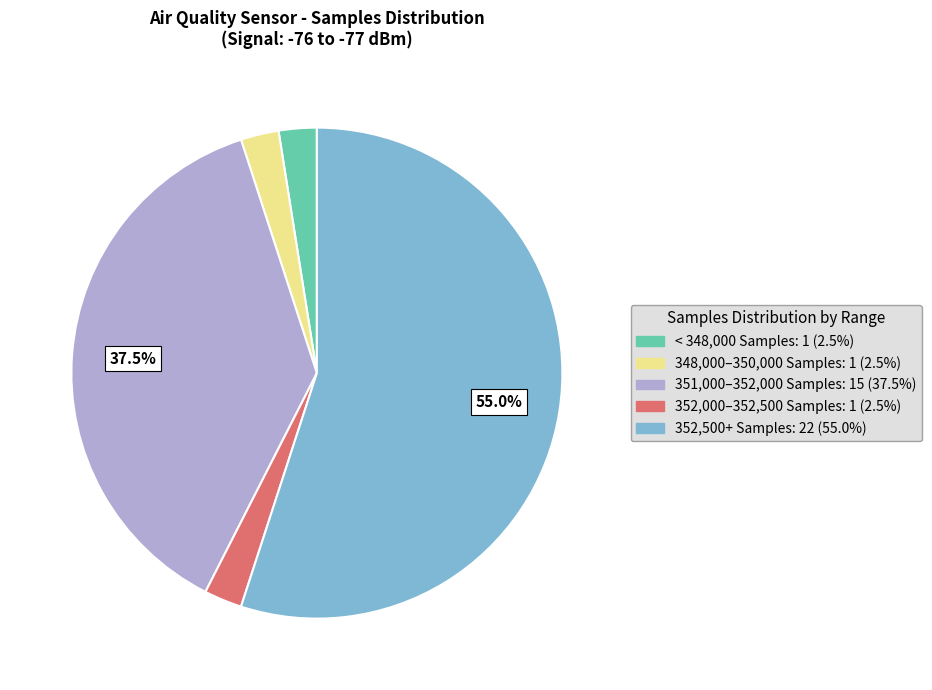

Is there a majority slice in this chart?

Yes